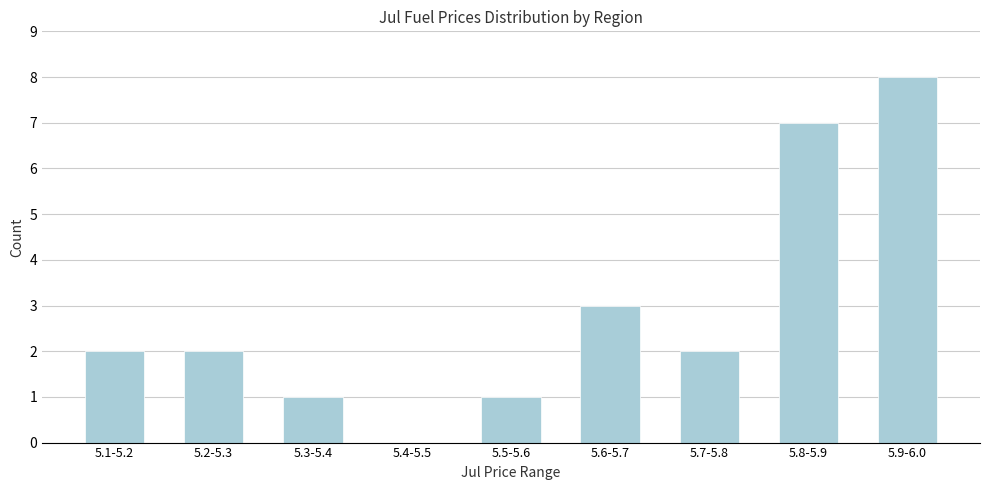

Reading left to right, transcribe all the data shown in this chart.

5.1-5.2=2	5.2-5.3=2	5.3-5.4=1	5.4-5.5=0	5.5-5.6=1	5.6-5.7=3	5.7-5.8=2	5.8-5.9=7	5.9-6.0=8